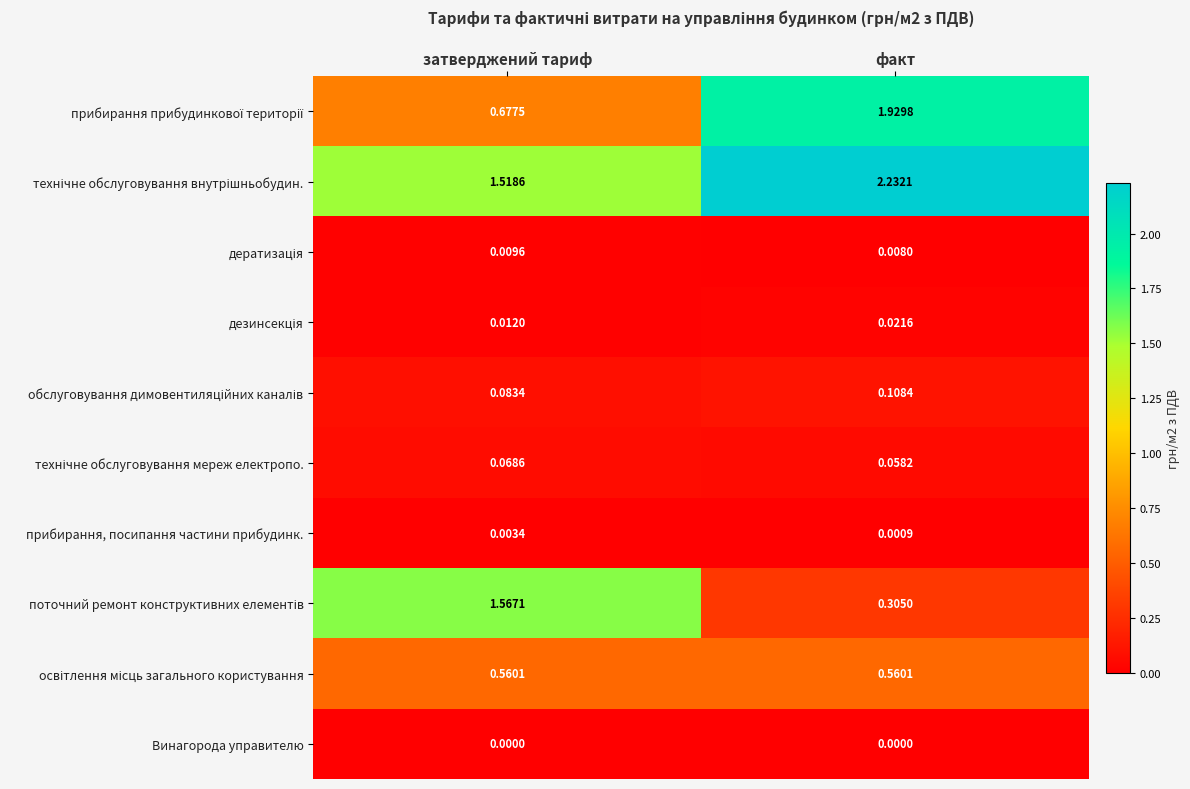

At which category is the sum across all series the highest?

факт